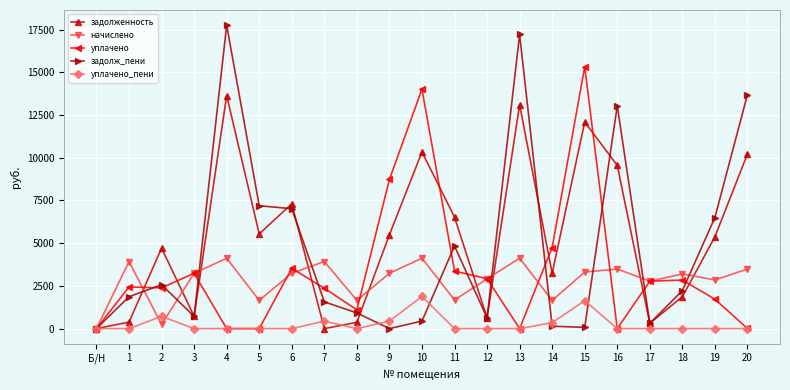

How many lines are shown in the chart?

5